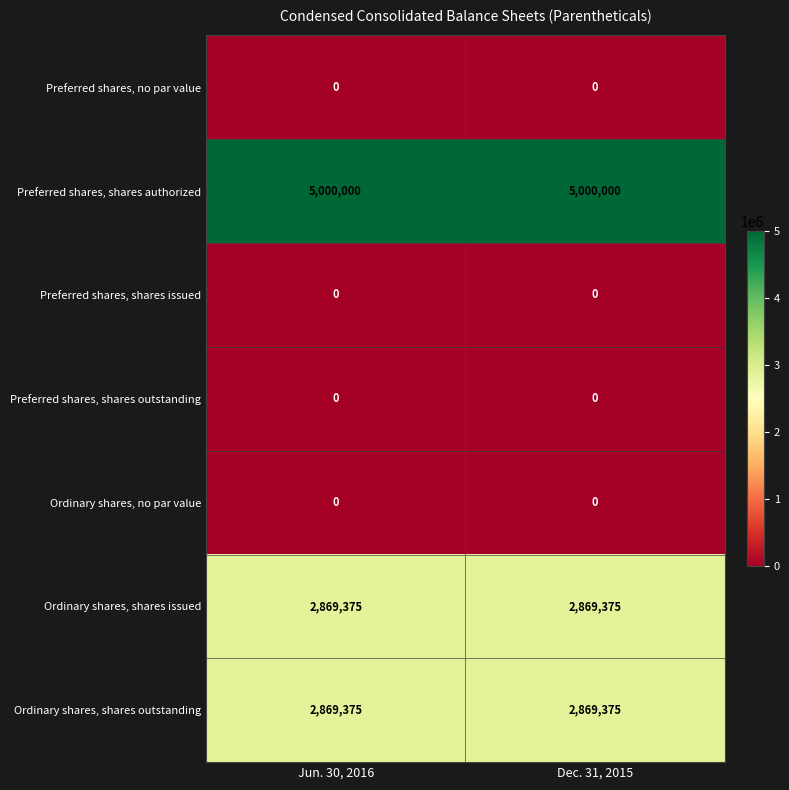

What is the minimum value for Preferred shares, shares authorized?

5000000